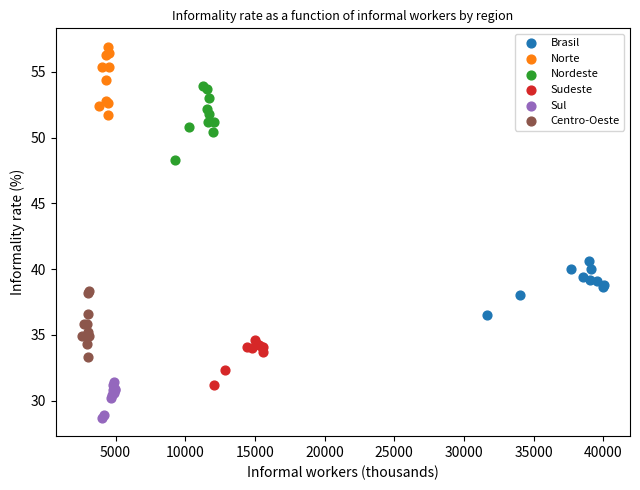

Which series reaches the minimum Y coordinate?

Sul